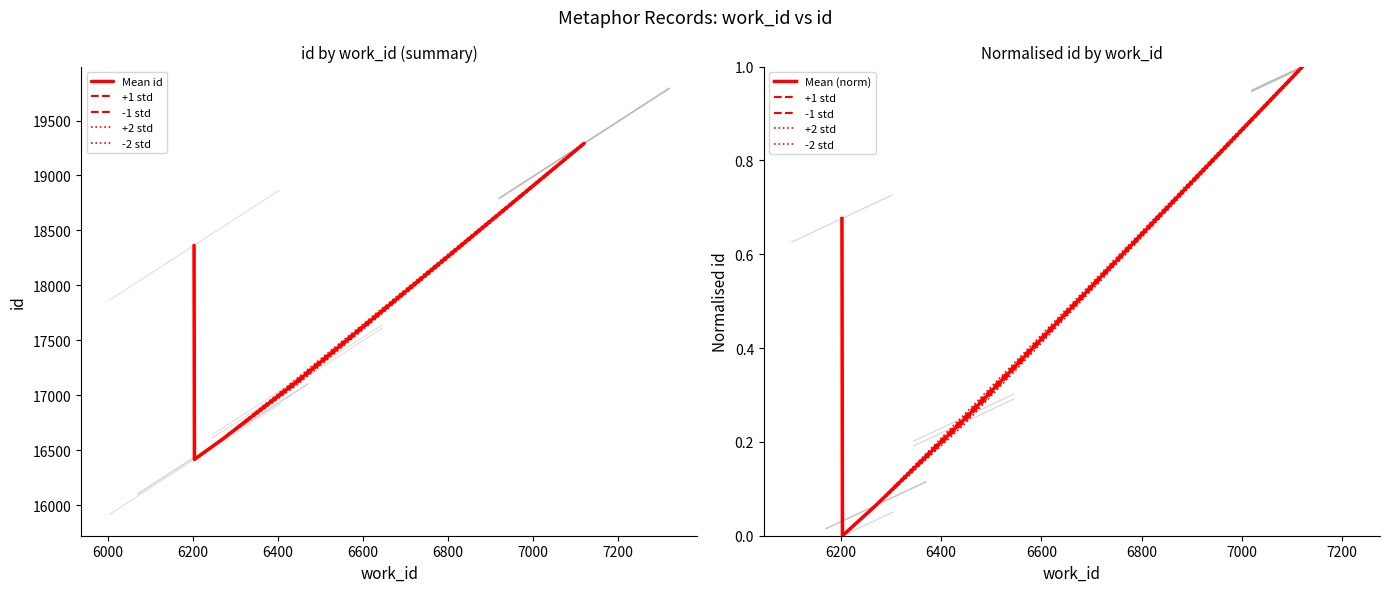

How many categories are shown in the chart?

5